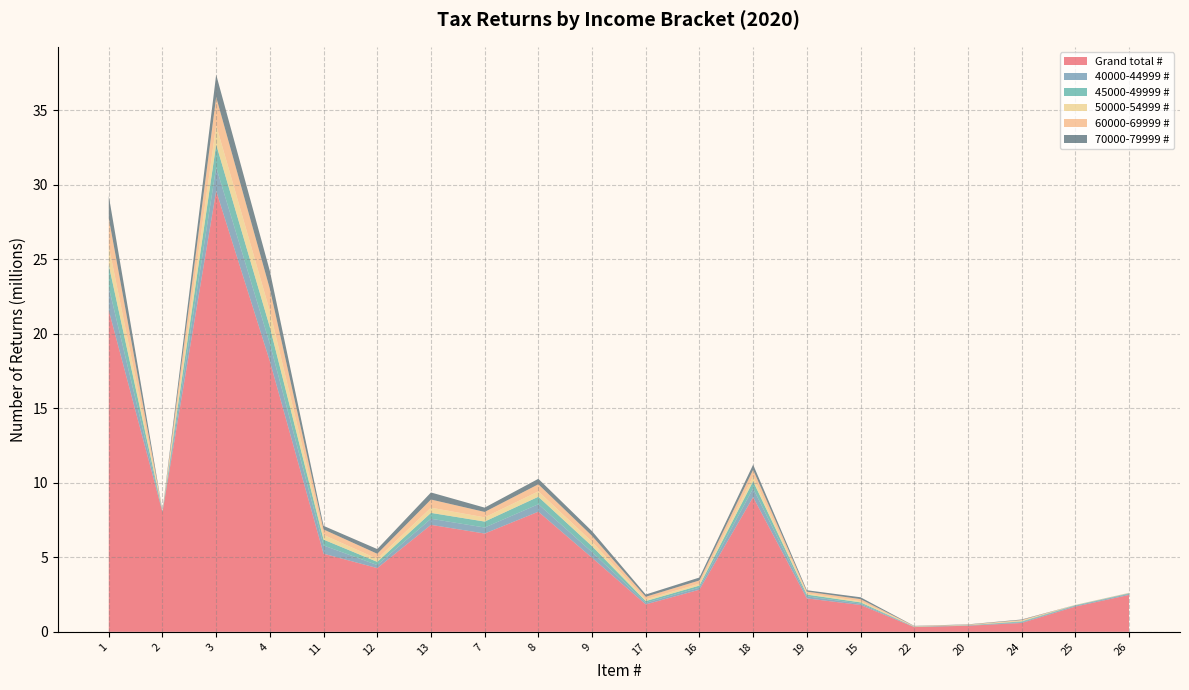

Reading left to right, transcribe all the data shown in this chart.

Grand total #: 1=21565600	2=8027730	3=29593330	4=18156500	11=5243250	12=4276780	13=7179370	7=6595610	8=8061500	9=4969260	17=1841630	16=2827840	18=9037650	19=2244550	15=1800330	22=316540	20=408040	24=593470	25=1693330	26=2476210
40000-44999 #: 1=1542330	2=47080	3=1589410	4=1169160	11=549220	12=205800	13=408410	7=403220	8=501610	9=380700	17=108200	16=138330	18=585930	19=137200	15=88570	22=16110	20=19370	24=54590	25=56770	26=65650
45000-49999 #: 1=1498900	2=28400	3=1527300	4=1121850	11=396440	12=211310	13=394560	7=400730	8=500910	9=398780	17=114350	16=136600	18=482450	19=116450	15=86340	22=14620	20=17140	24=51120	25=31580	26=42170
50000-54999 #: 1=1271990	2=18010	3=1290000	4=1072090	11=316740	12=203850	13=348660	7=282430	8=363280	9=293590	17=108490	16=129690	18=330810	19=84660	15=80280	22=13690	20=13850	24=40360	25=10780	26=14230
60000-69999 #: 1=1874460	2=14610	3=1889070	4=1491860	11=365040	12=341320	13=547880	7=364250	8=474260	9=396690	17=179920	16=215010	18=437510	19=117160	15=138470	22=20040	20=22640	24=51400	25=7570	26=10160
70000-79999 #: 1=1497210	2=7920	3=1505130	4=1201310	11=240820	12=313940	13=473440	7=288220	8=366930	9=314620	17=150860	16=196820	18=343620	19=90490	15=125080	22=17240	20=19750	24=34920	25=3630	26=5490